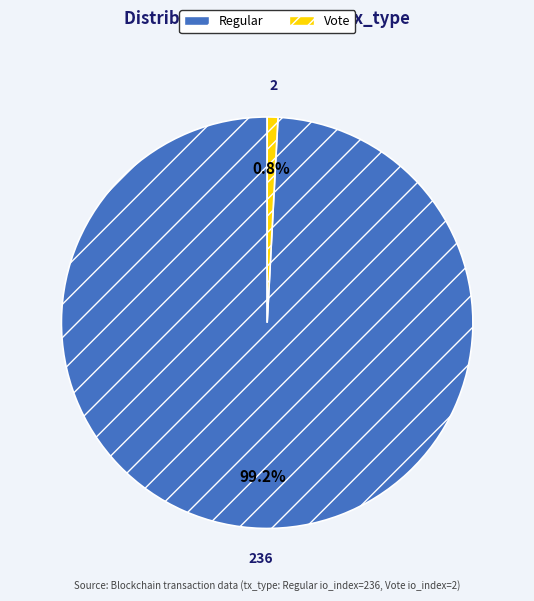

Is there a majority slice in this chart?

Yes